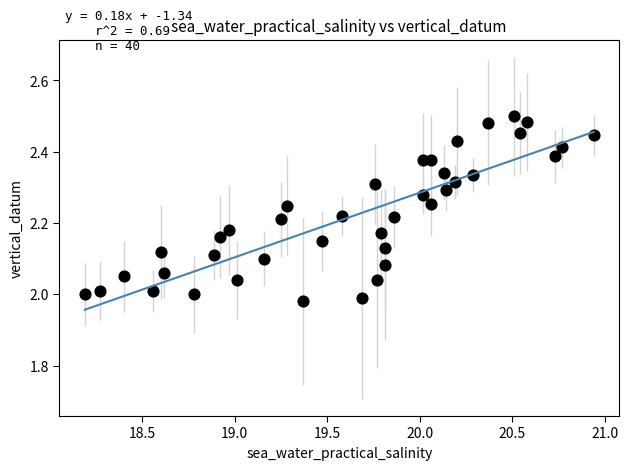

What is the range of X values (max minus min)?

2.8